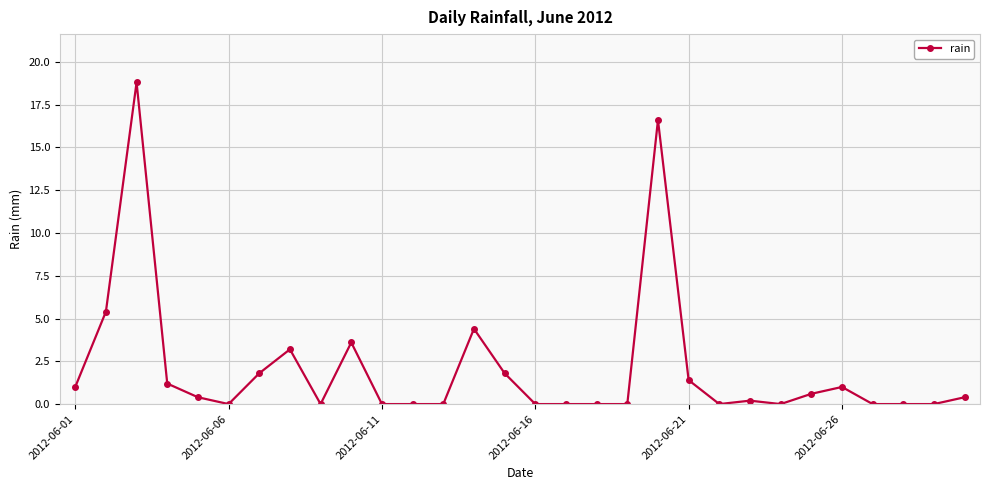

True or false: the data has more than 0 interior local peaks.

True